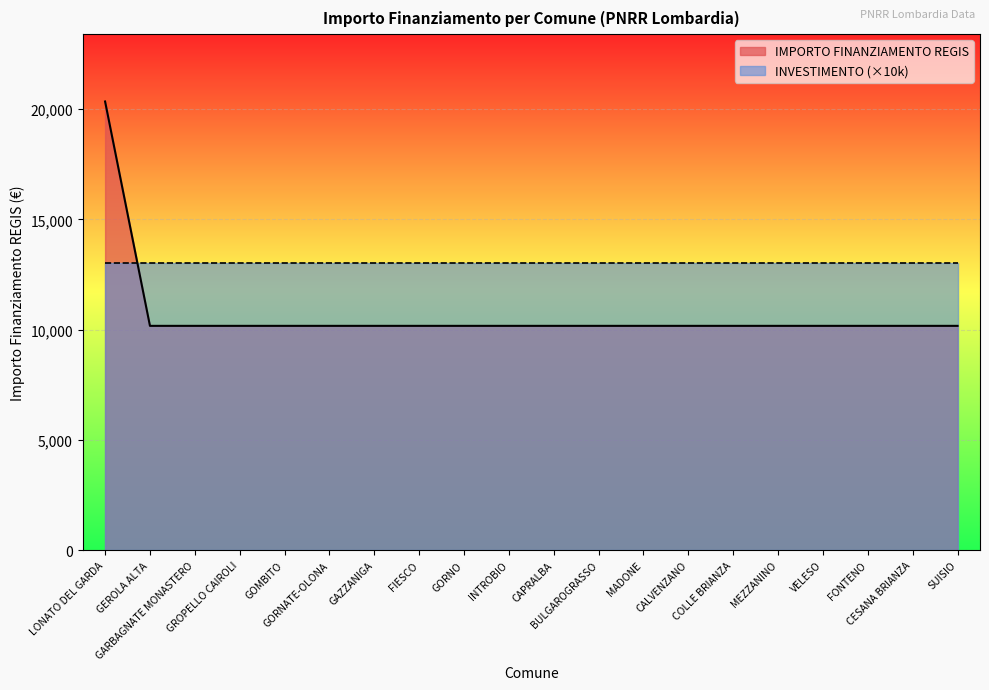

What is the approximate value at GAZZANIGA, to the nearest 100?

10200